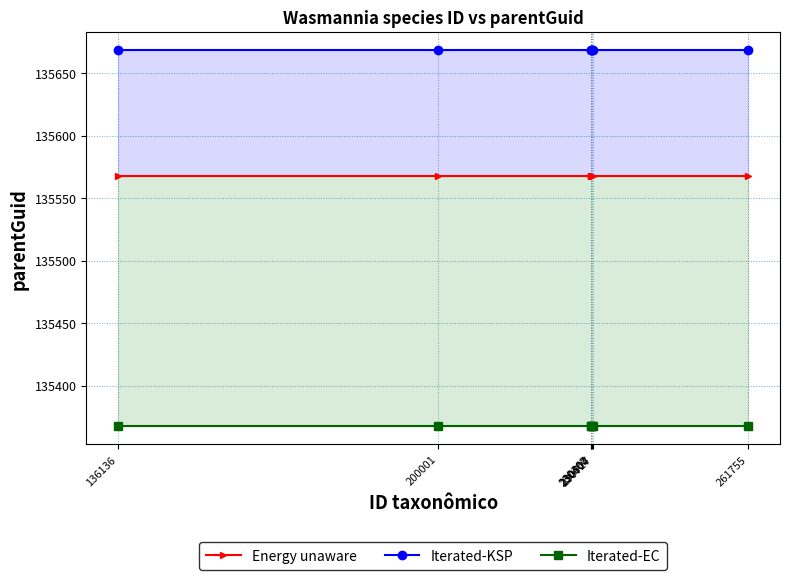

Between 261755 and 230367, which is larger?

261755